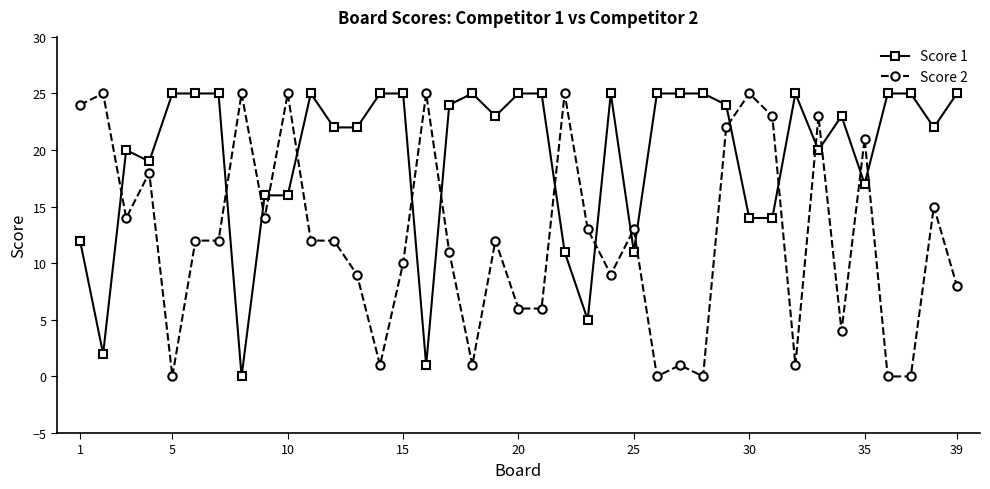

True or false: Score 2 and Score 1 intersect in this chart.

True